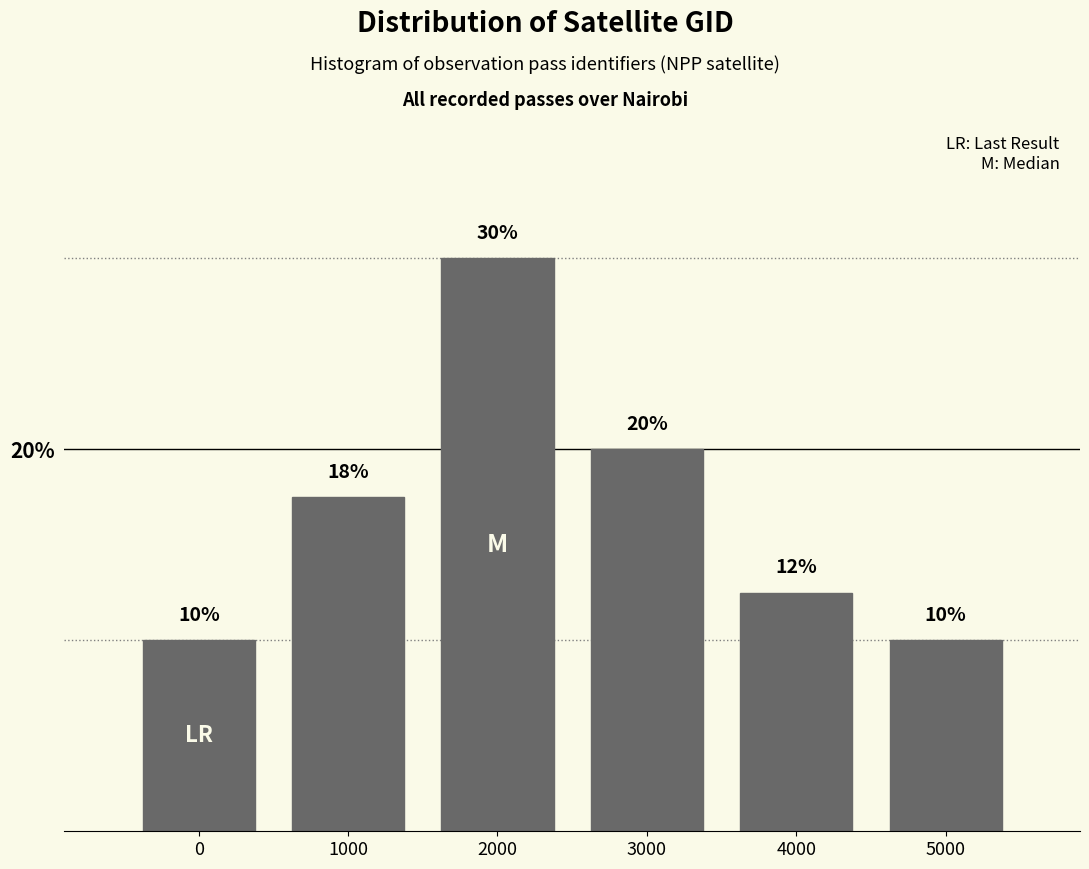

What is the value of the 6th bar from the left?

10.0